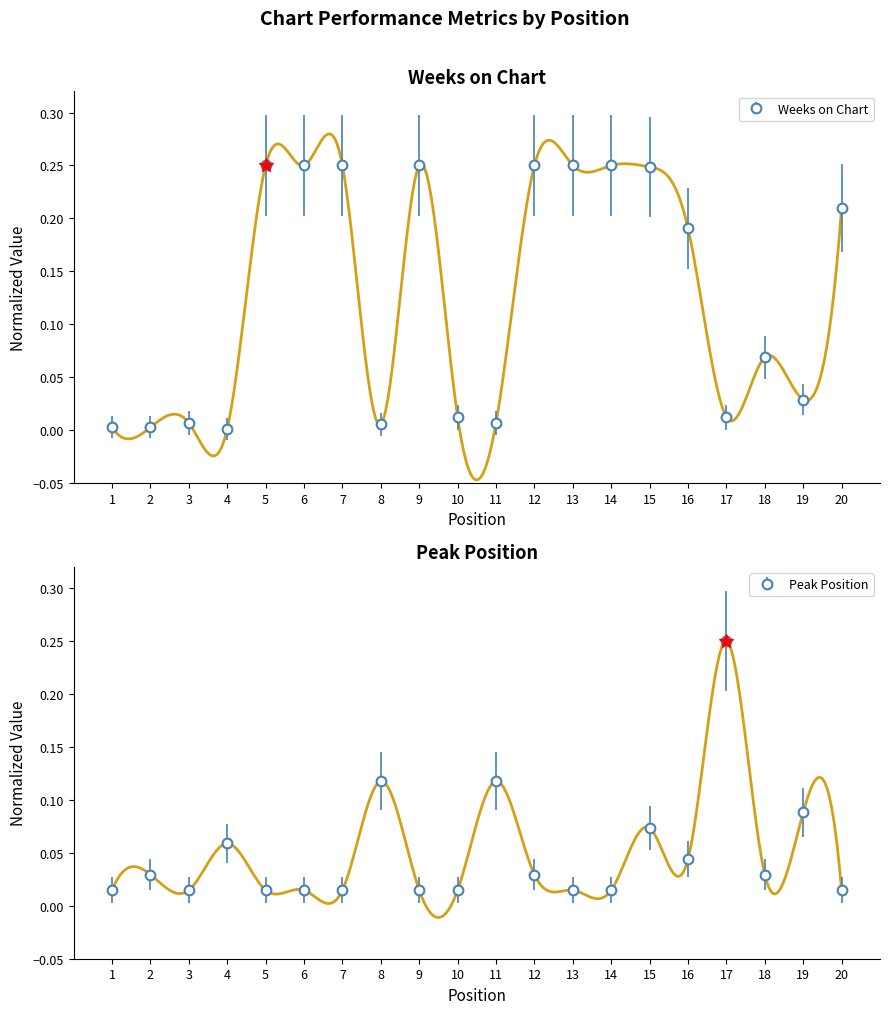

What are all the series names shown in the legend?

Weeks on Chart, Peak Position